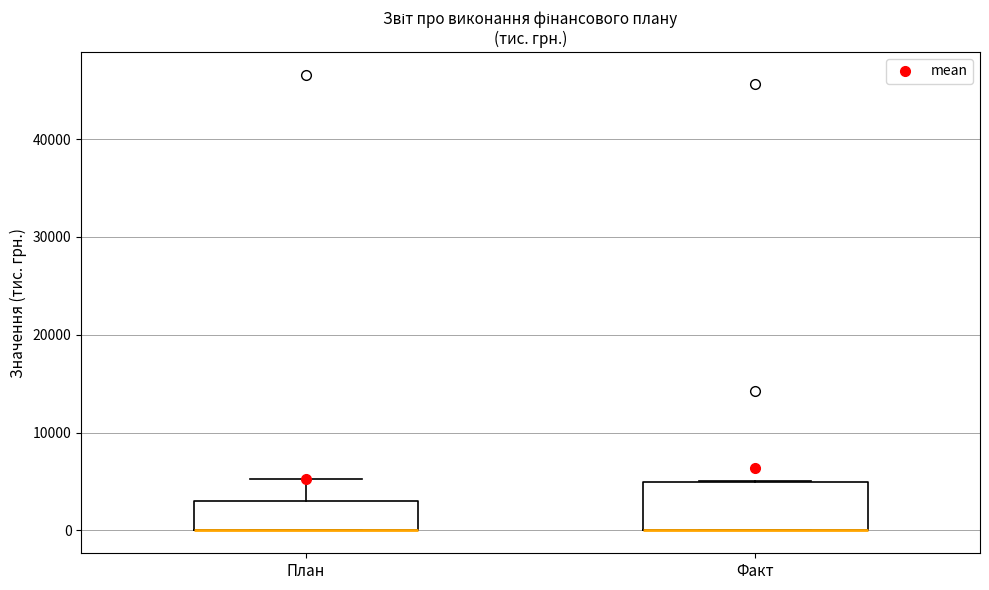

Reading left to right, transcribe this box plot: for each box, give where its median line is, the range the box spans, and where its two whiskers end, as read against the y-axis. The values are not printed on the chart, so give them approximately, as read against the axis.

План: median 0 (drawn on the box's lower edge), box 0 to 3000, whiskers 0 to 5000
Факт: median 0 (drawn on the box's lower edge), box 0 to 5000, whiskers 0 to 5000